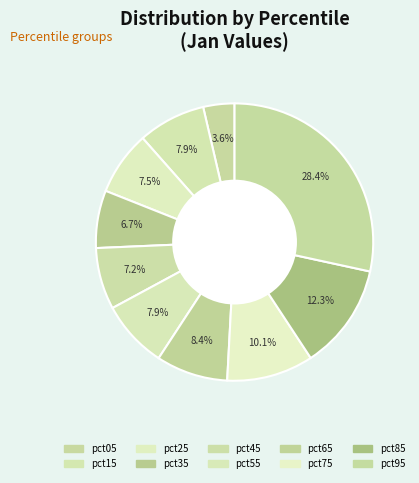

Is it true that pct25 is 7% of the pie?

True